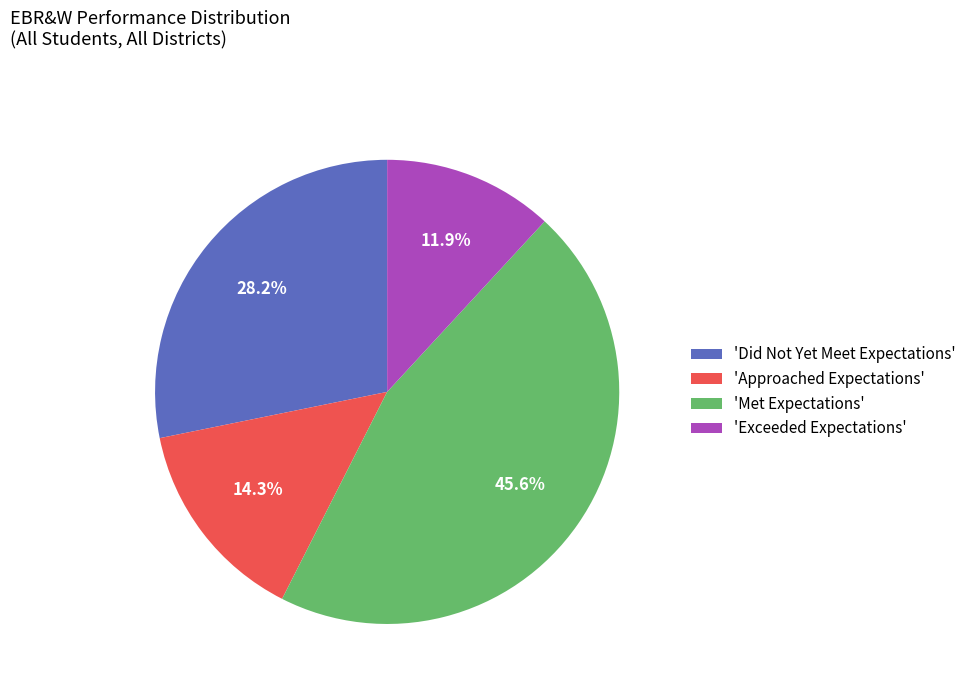

Which category has the biggest portion of the pie?

'Met Expectations'